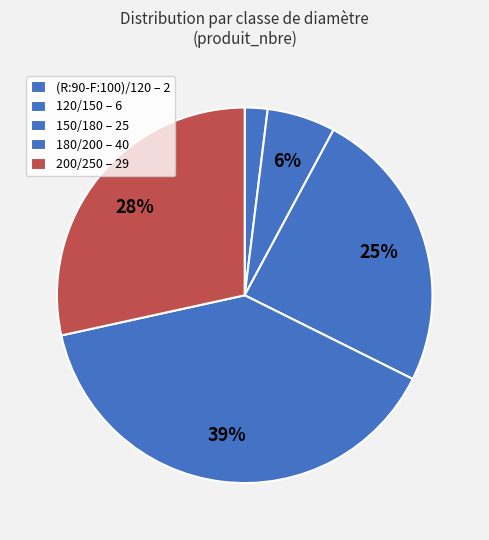

To the nearest percent, what percentage of the pie is 120/150?

6%